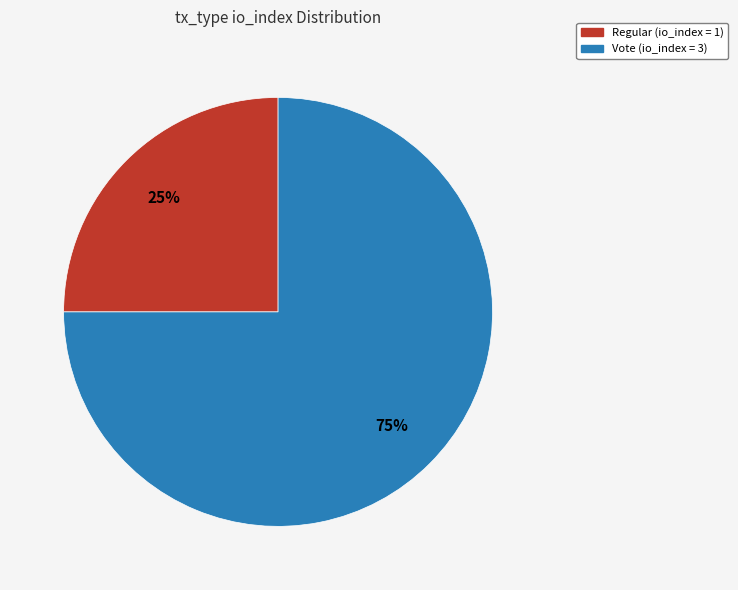

Does Vote account for over 50% of the chart?

Yes